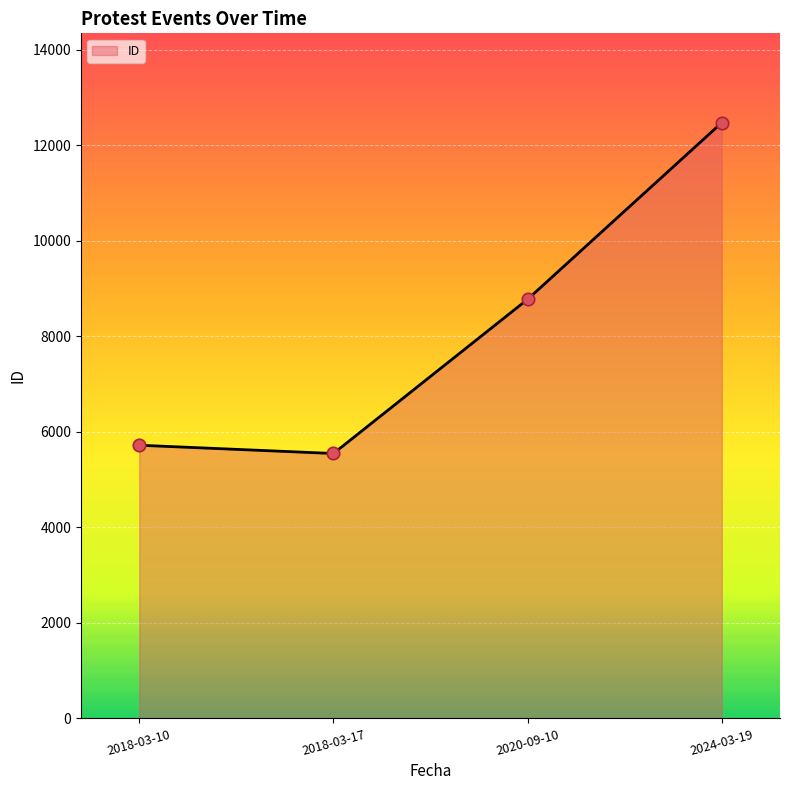

Between 2018-03-10 and 2018-03-17, which is larger?

2018-03-10